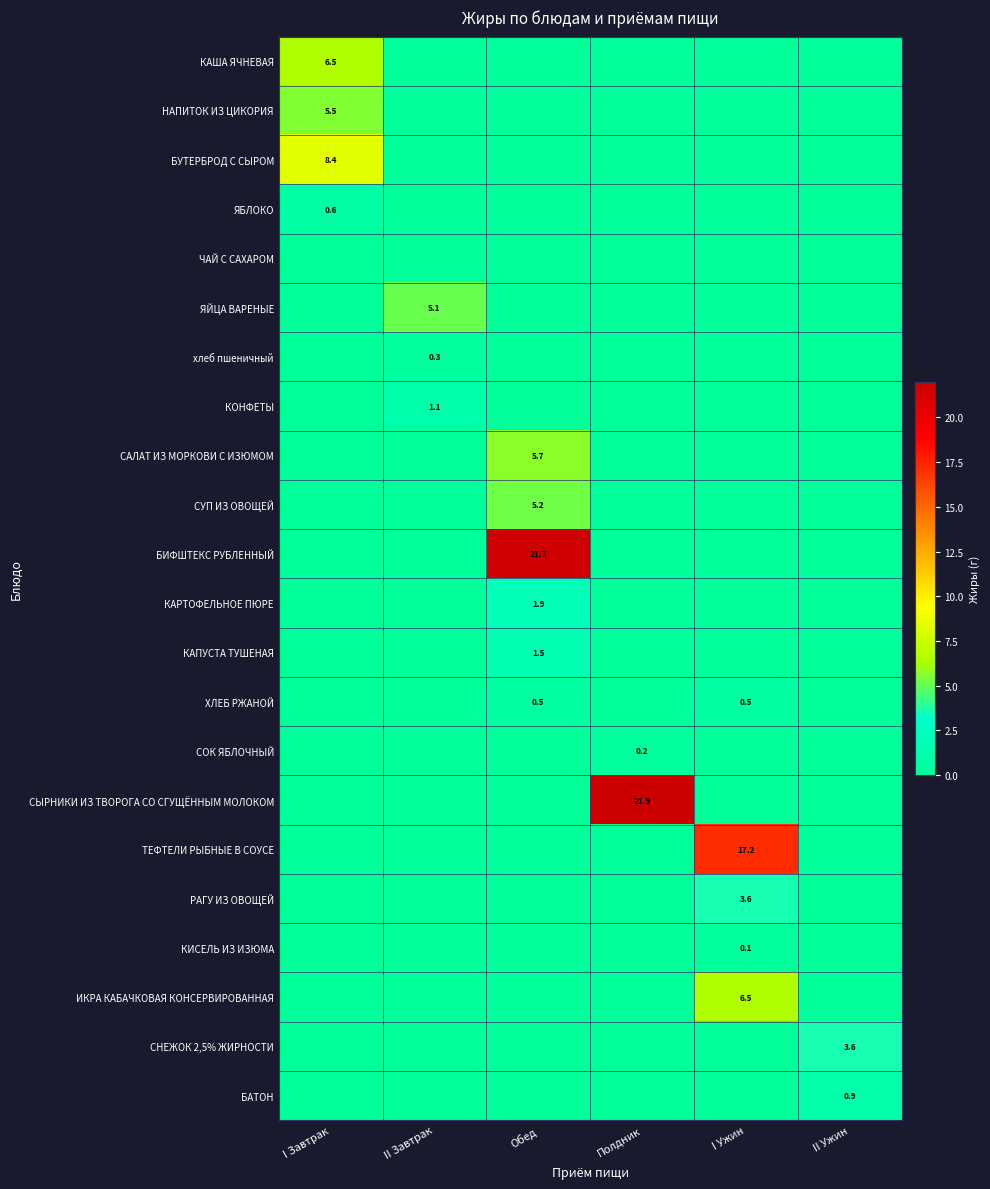

Is it true that НАПИТОК ИЗ ЦИКОРИЯ equals 5.5 at I Завтрак?

True